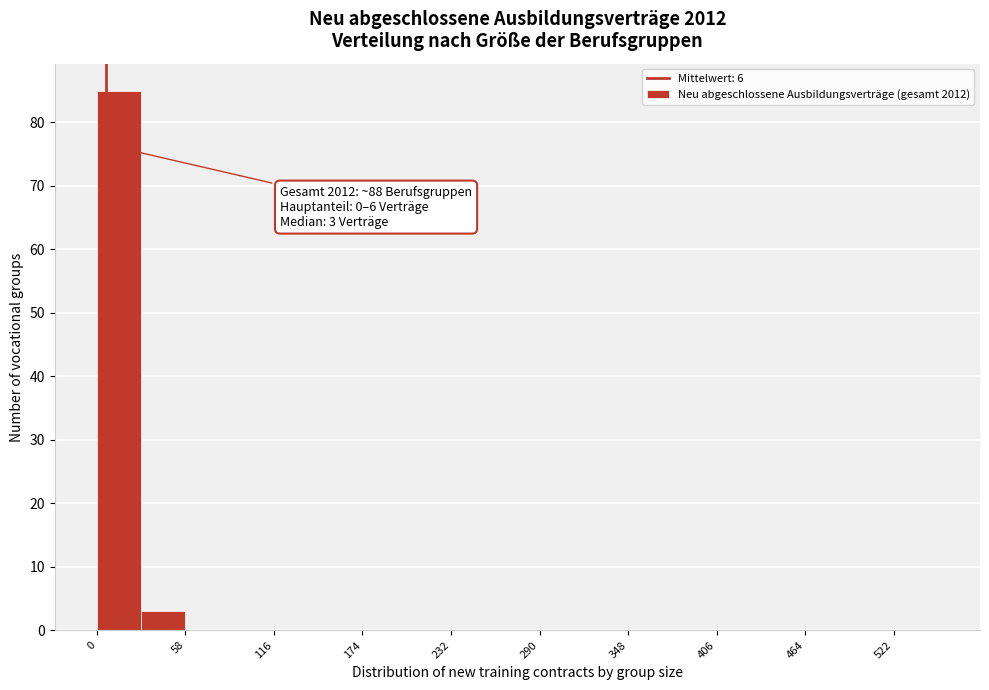

Read against the x-axis, roughly where is the centre of the tallest bar?

10